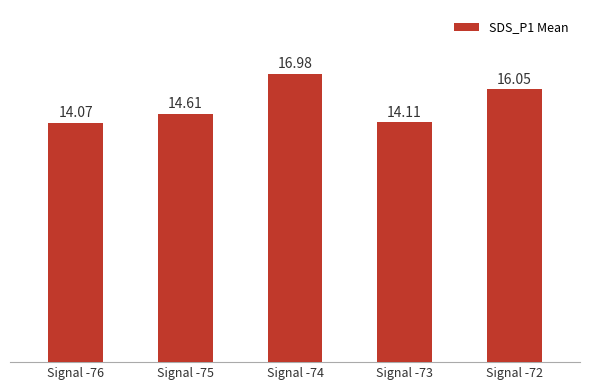

Reading right to left, transcribe all the data shown in this chart.

Signal -72=16.1	Signal -73=14.1	Signal -74=17.0	Signal -75=14.6	Signal -76=14.1